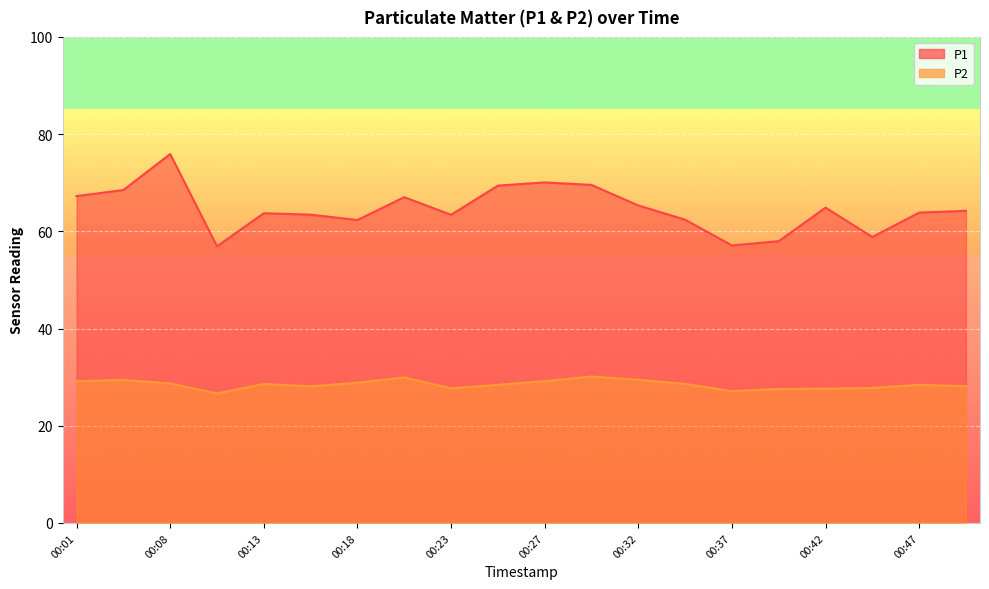

Reading right to left, what are all the values shown in this chart?

P1: 00:49=64.2	00:47=63.9	00:45=58.8	00:42=64.9	00:40=58.0	00:37=57.1	00:35=62.4	00:32=65.3	00:30=69.5	00:27=70.1	00:25=69.4	00:23=63.4	00:20=67.0	00:18=62.3	00:15=63.4	00:13=63.7	00:10=56.9	00:08=75.9	00:03=68.5	00:01=67.2
P2: 00:49=28.1	00:47=28.4	00:45=27.8	00:42=27.6	00:40=27.6	00:37=27.1	00:35=28.6	00:32=29.4	00:30=30.1	00:27=29.2	00:25=28.4	00:23=27.7	00:20=29.9	00:18=28.9	00:15=28.1	00:13=28.6	00:10=26.6	00:08=28.7	00:03=29.4	00:01=29.1